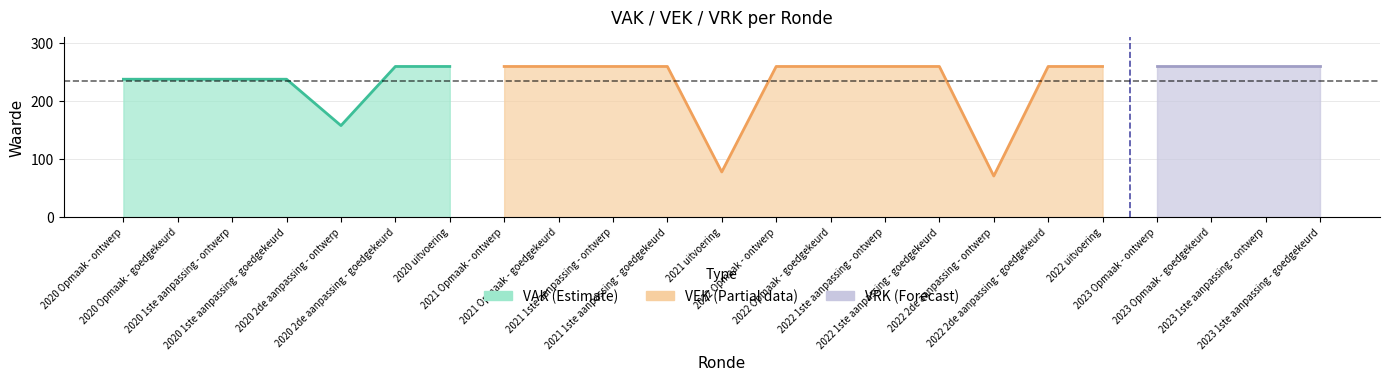

What is the value of the 2nd point from the left?

238